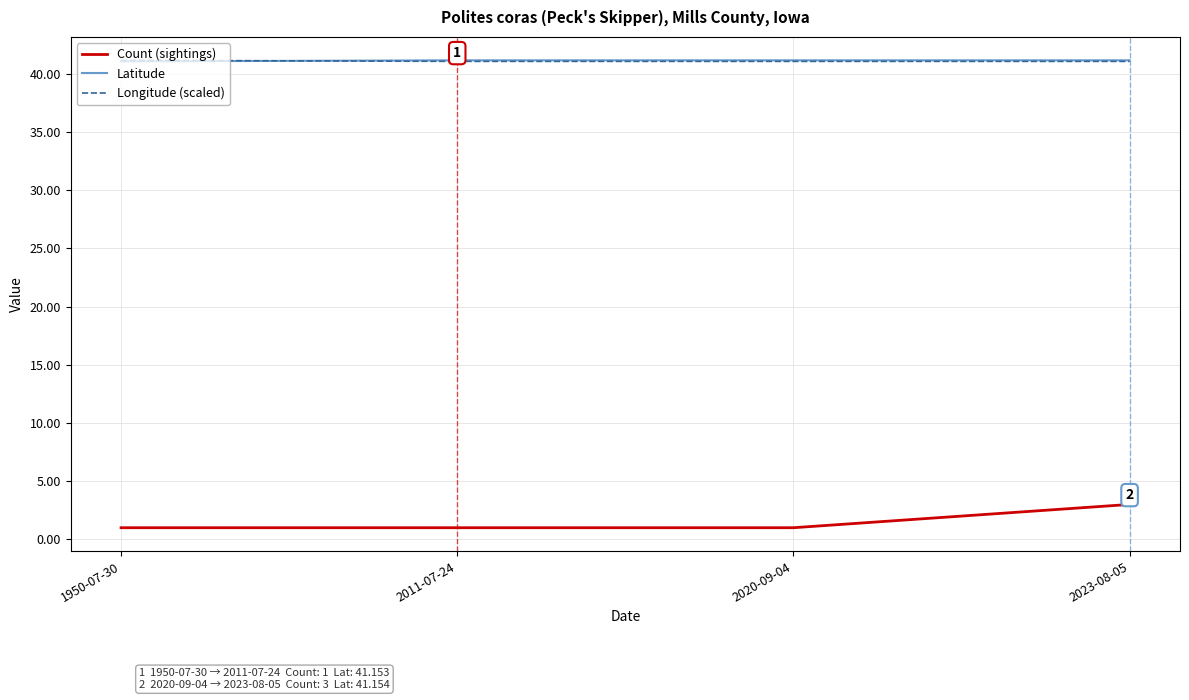

What is the difference between the highest and lowest values at 2011-07-24?

40.2